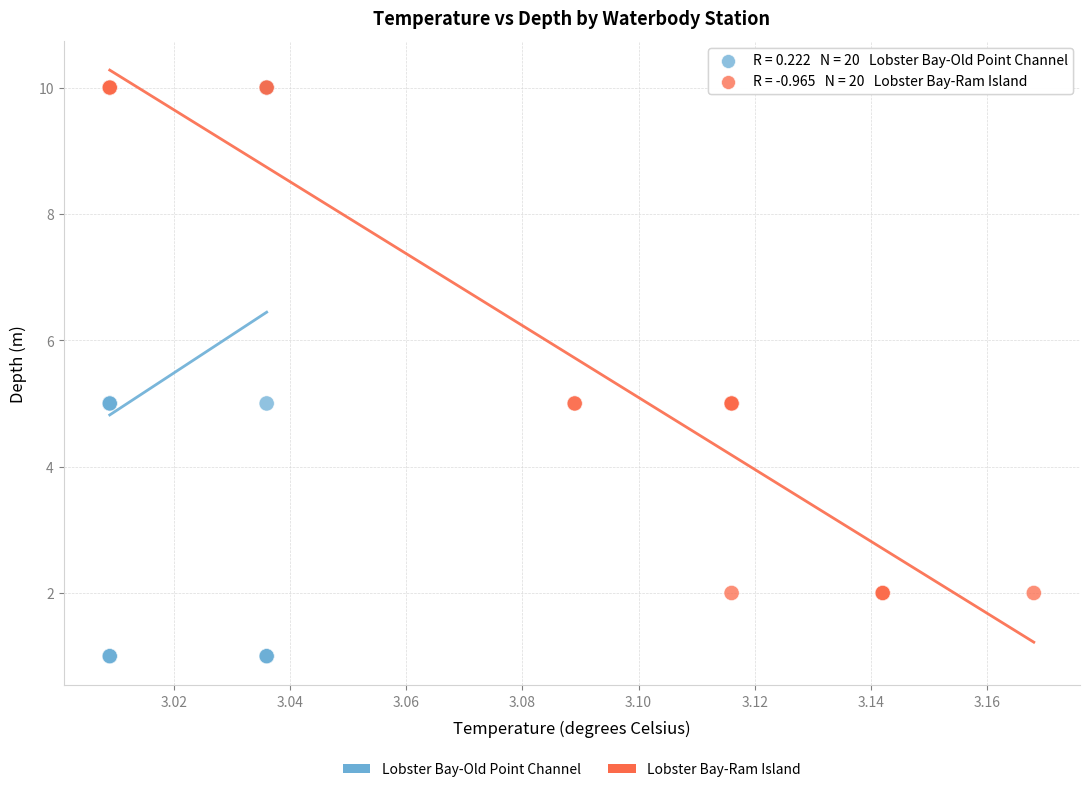

What are all the series names shown in the legend?

Lobster Bay-Old Point Channel, Lobster Bay-Ram Island